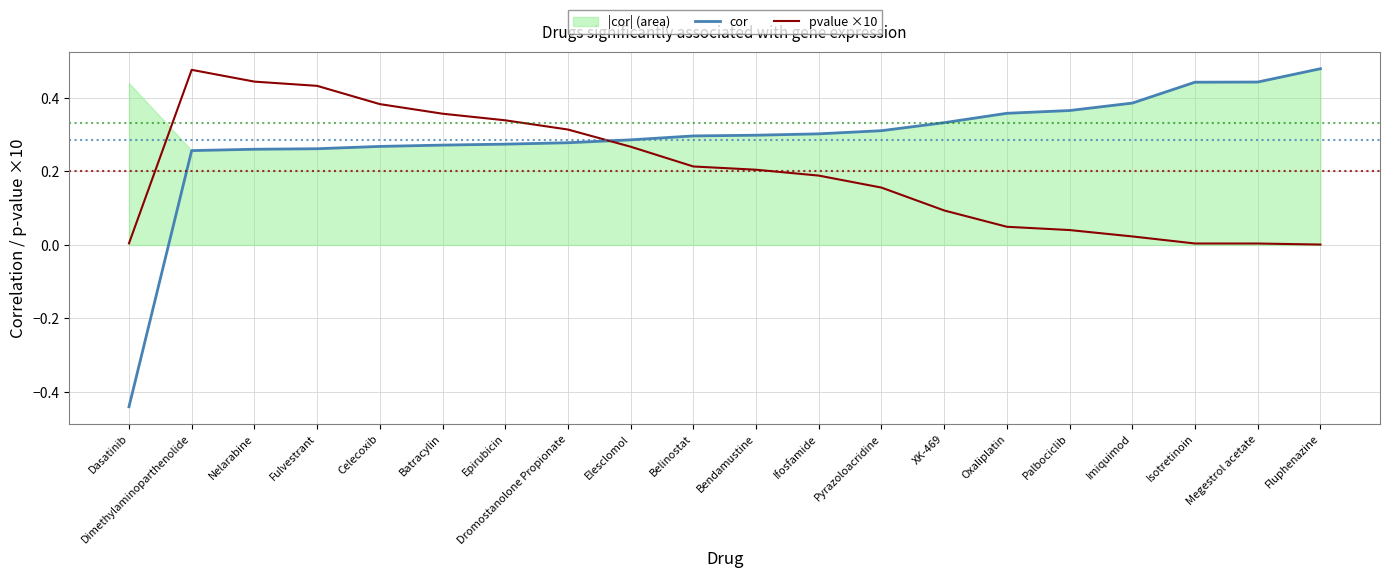

True or false: pvalue ×10 has a value of 0.1 at Oxaliplatin.

False